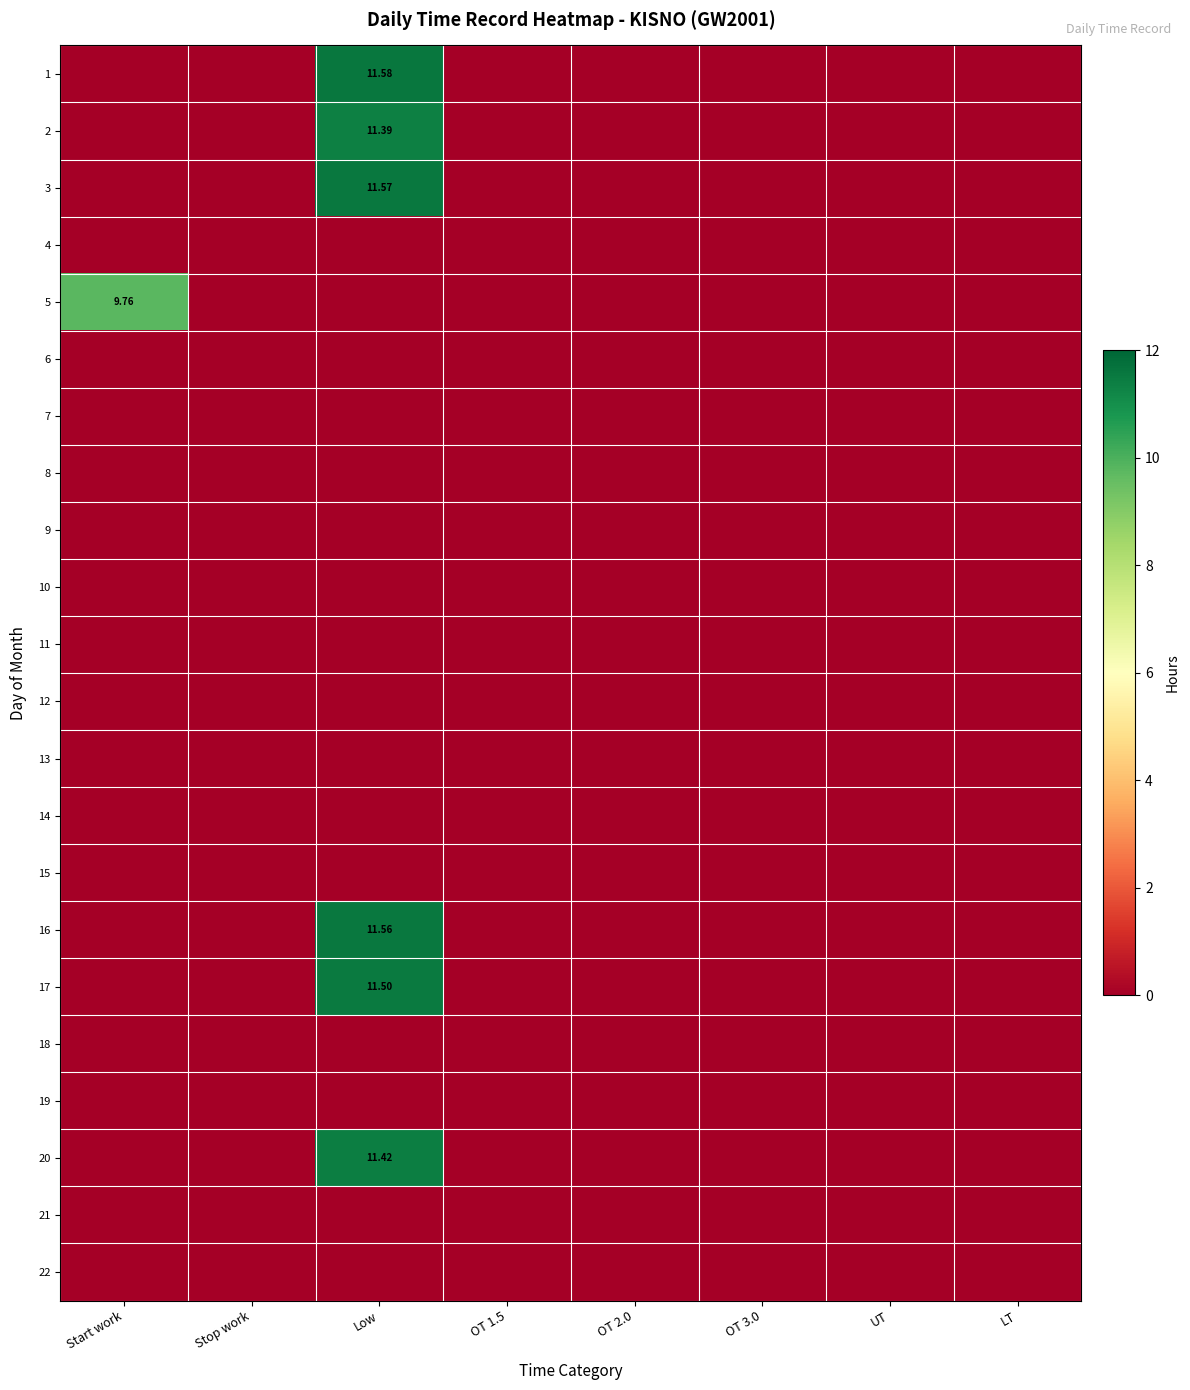

What is the average value of the 20 series?

1.4